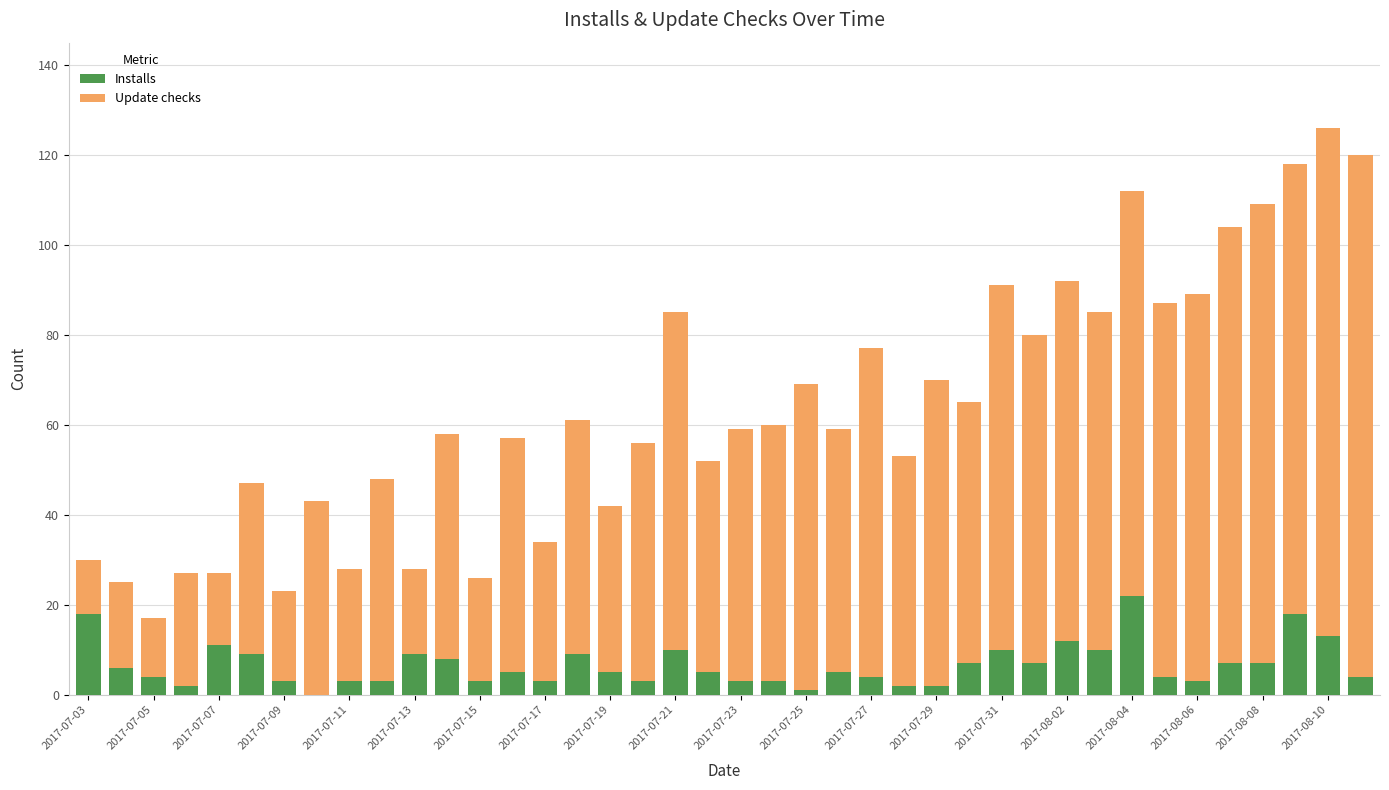

What is the value of the Installs bar at the 6th from the left?

9